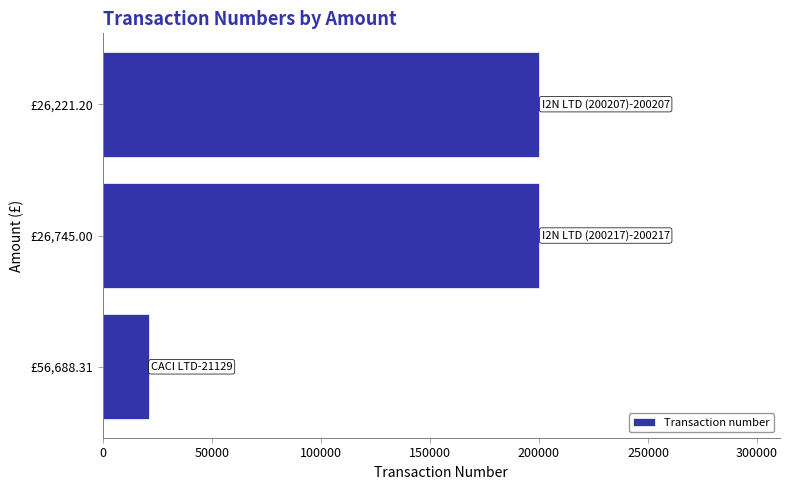

What is the ratio of the value at £26,745.00 to the value at £26,221.20?

1.0